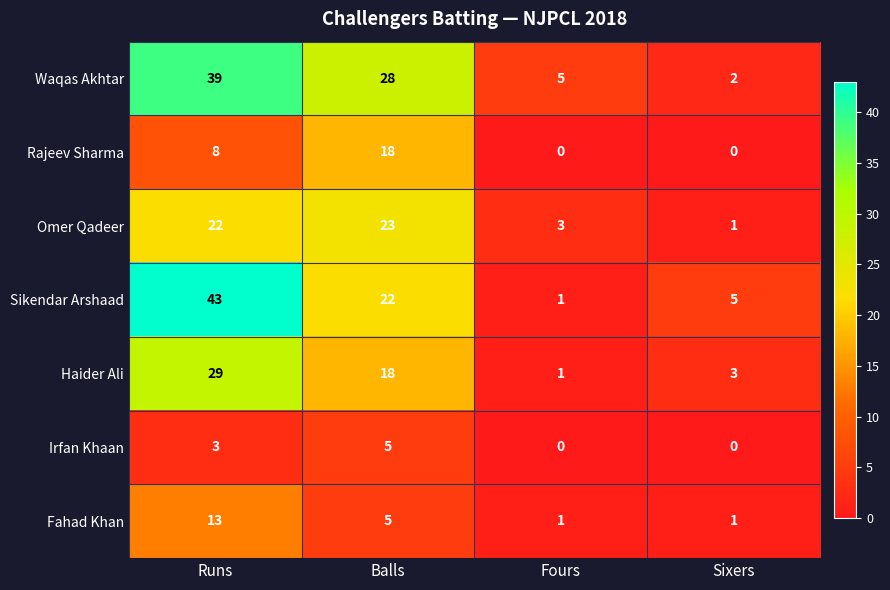

What is the difference between the highest and lowest values at Balls?

23